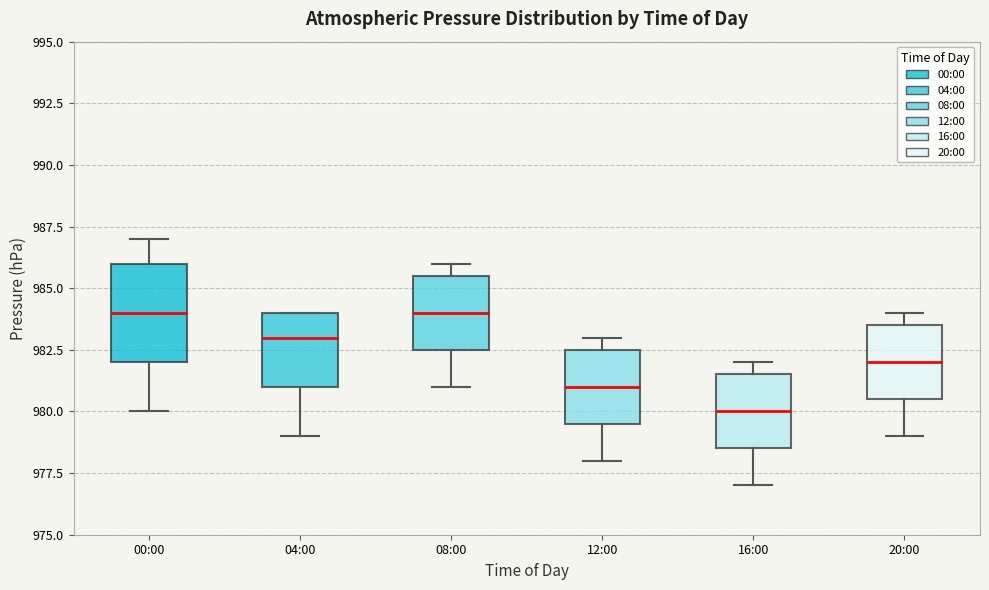

Where does the lower whisker of the box for 04:00 end on the y-axis? The values are not printed on the chart, so give them approximately, as read against the axis.

979.0